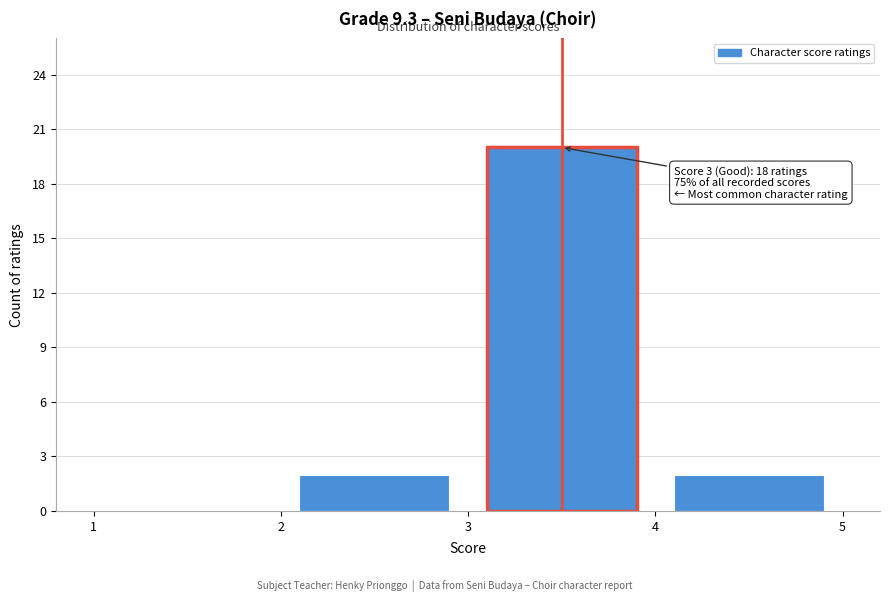

Over which range of the x-axis is the bar tallest?

3 to 4